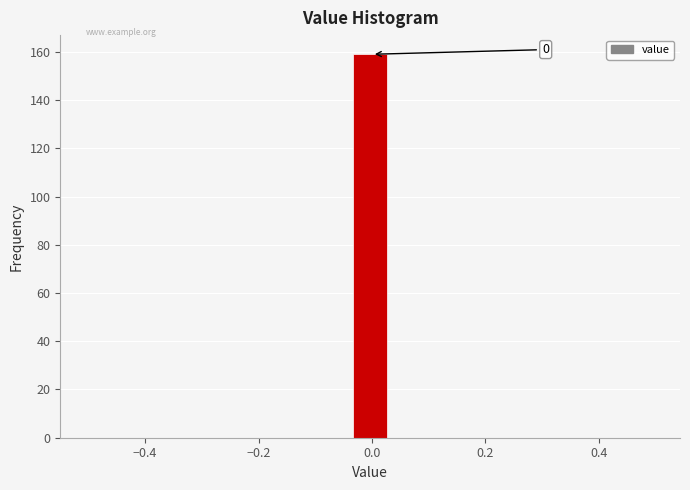

Read against the x-axis, roughly where is the centre of the tallest bar?

0.00